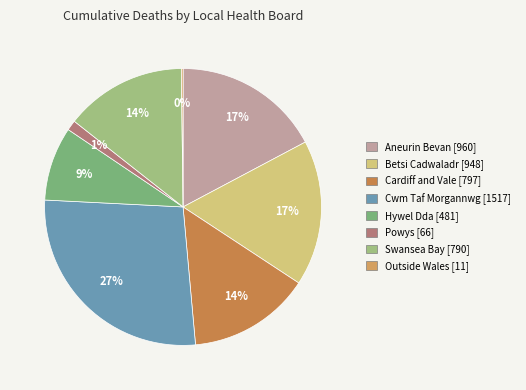

Which slice is the smallest?

Resident outside Wales